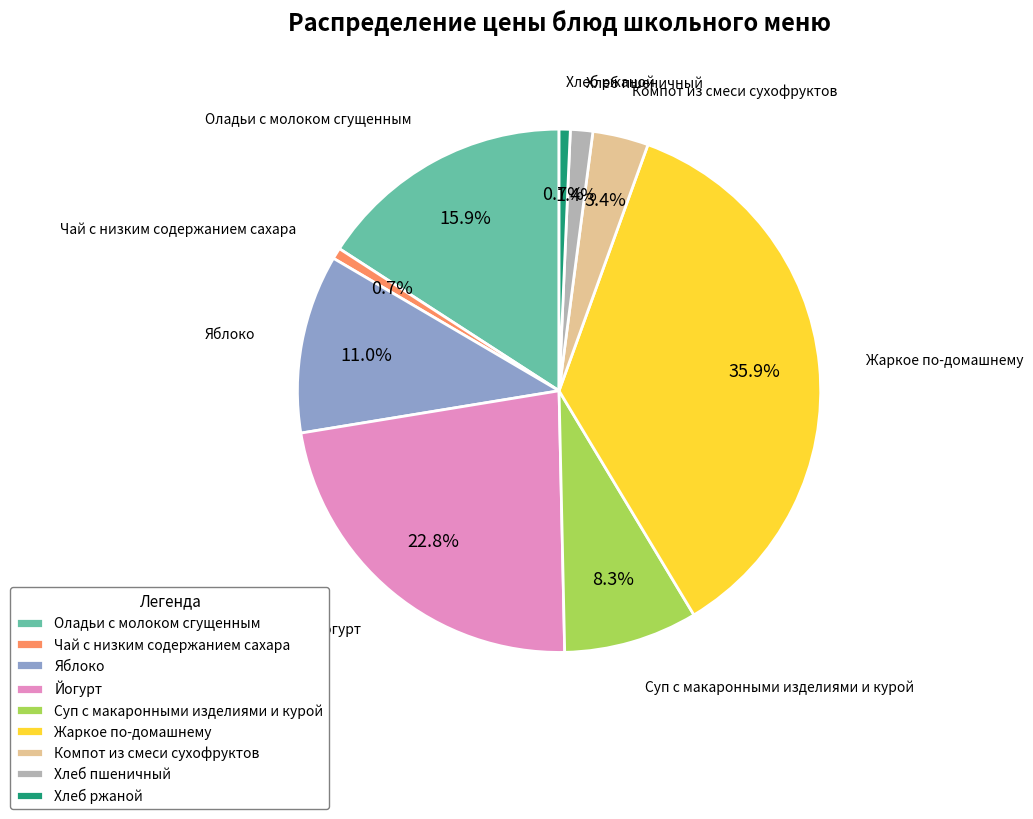

Is it true that Суп с макаронными изделиями и курой is 1% of the pie?

False